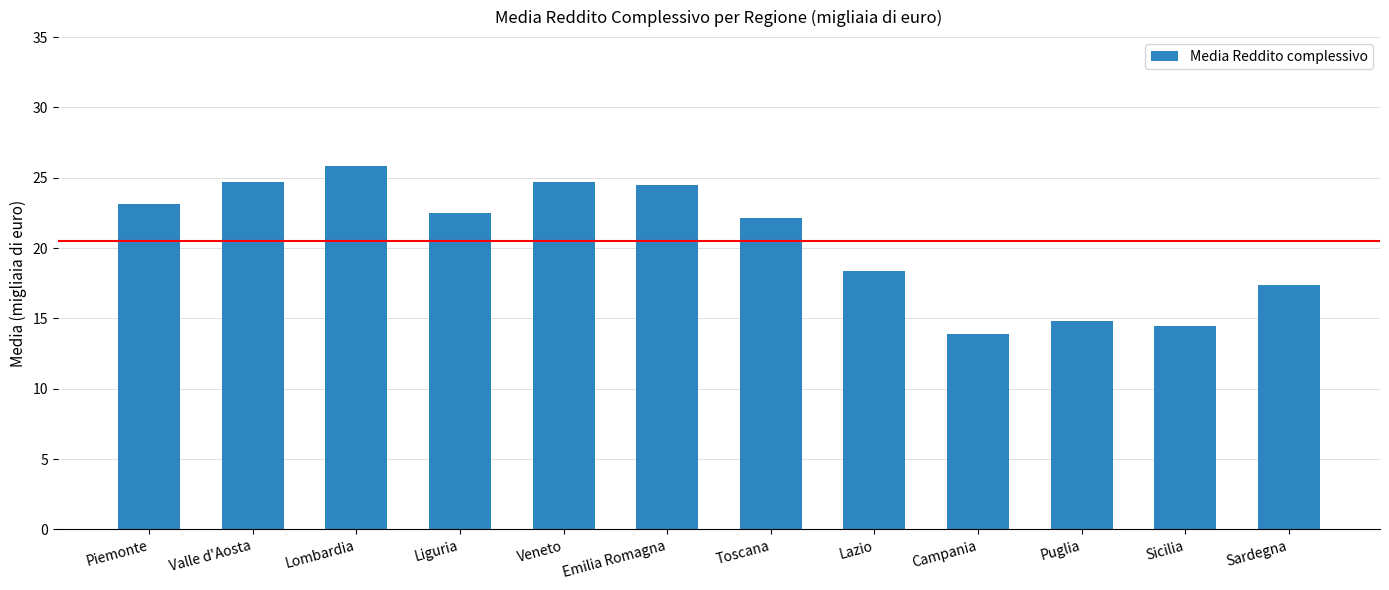

At which category does the chart reach its minimum across all series?

Campania